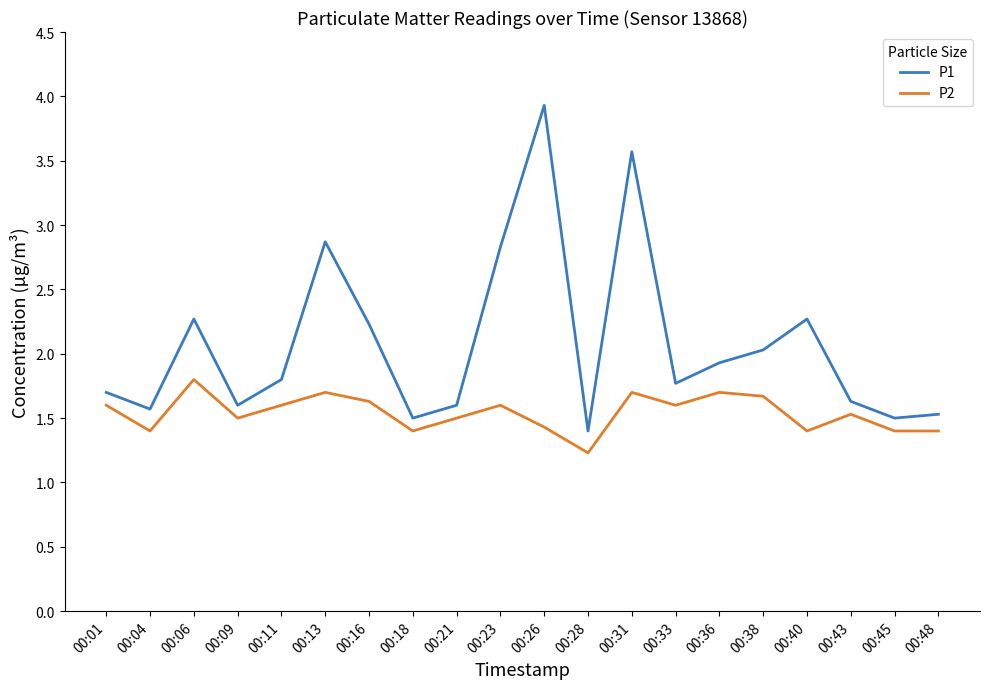

What is the maximum value for P2?

1.8